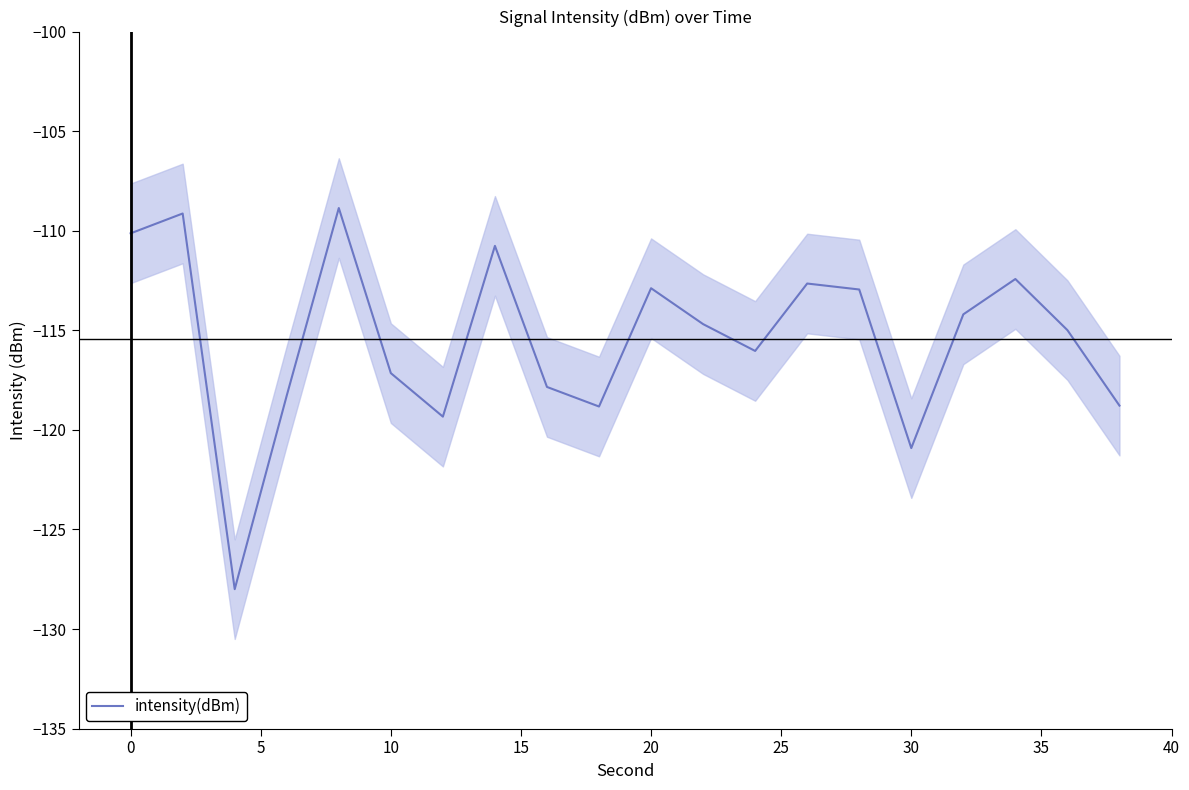

Reading right to left, transcribe all the data shown in this chart.

-118.8	-115.0	-112.4	-114.2	-120.9	-113.0	-112.7	-116.0	-114.7	-112.9	-118.8	-117.8	-110.8	-119.3	-117.2	-108.9	-118.3	-128.0	-109.1	-110.1